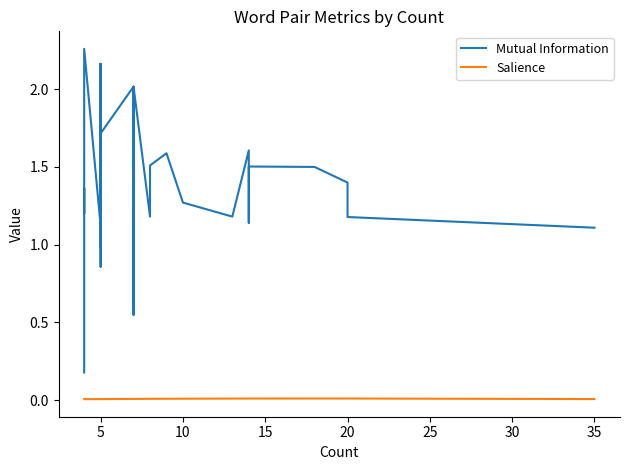

Reading right to left, what are all the values shown in this chart?

Mutual Information: 1.1	1.2	1.4	1.5	1.5	1.1	1.6	1.2	1.3	1.6	1.5	1.2	2.0	1.5	0.6	1.2	0.5	2.0	1.7	1.2	1.7	1.8	2.0	1.2	0.9	1.8	2.2	2.2	2.2	1.7	2.2	2.1	1.1	1.0	1.5	1.1	2.3	1.2	1.4	0.2
Salience: 0.0	0.0	0.0	0.0	0.0	0.0	0.0	0.0	0.0	0.0	0.0	0.0	0.0	0.0	0.0	0.0	0.0	0.0	0.0	0.0	0.0	0.0	0.0	0.0	0.0	0.0	0.0	0.0	0.0	0.0	0.0	0.0	0.0	0.0	0.0	0.0	0.0	0.0	0.0	0.0